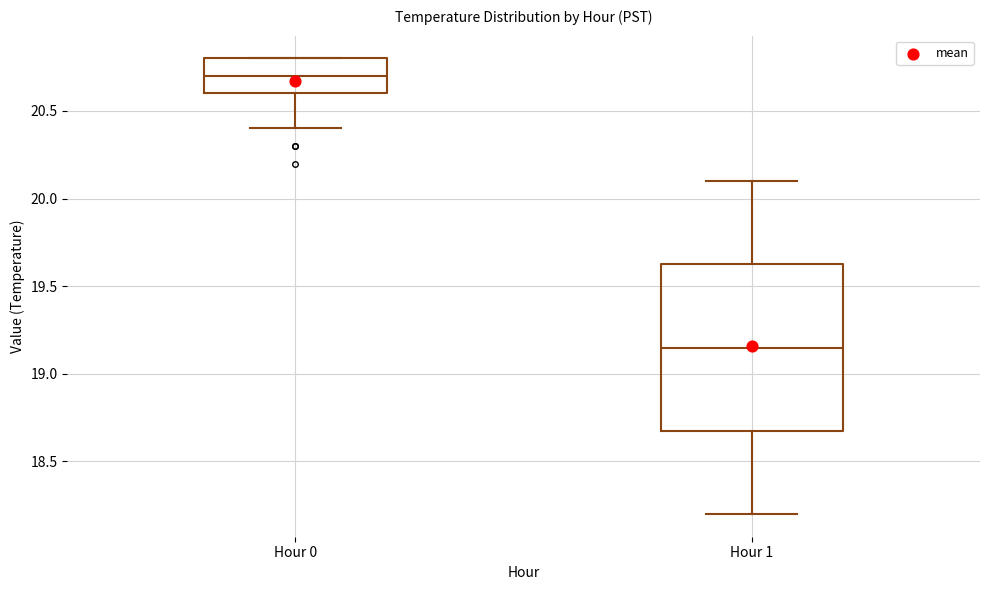

Comparing the boxes themselves (not the whiskers), which one is the tallest?

Hour 1